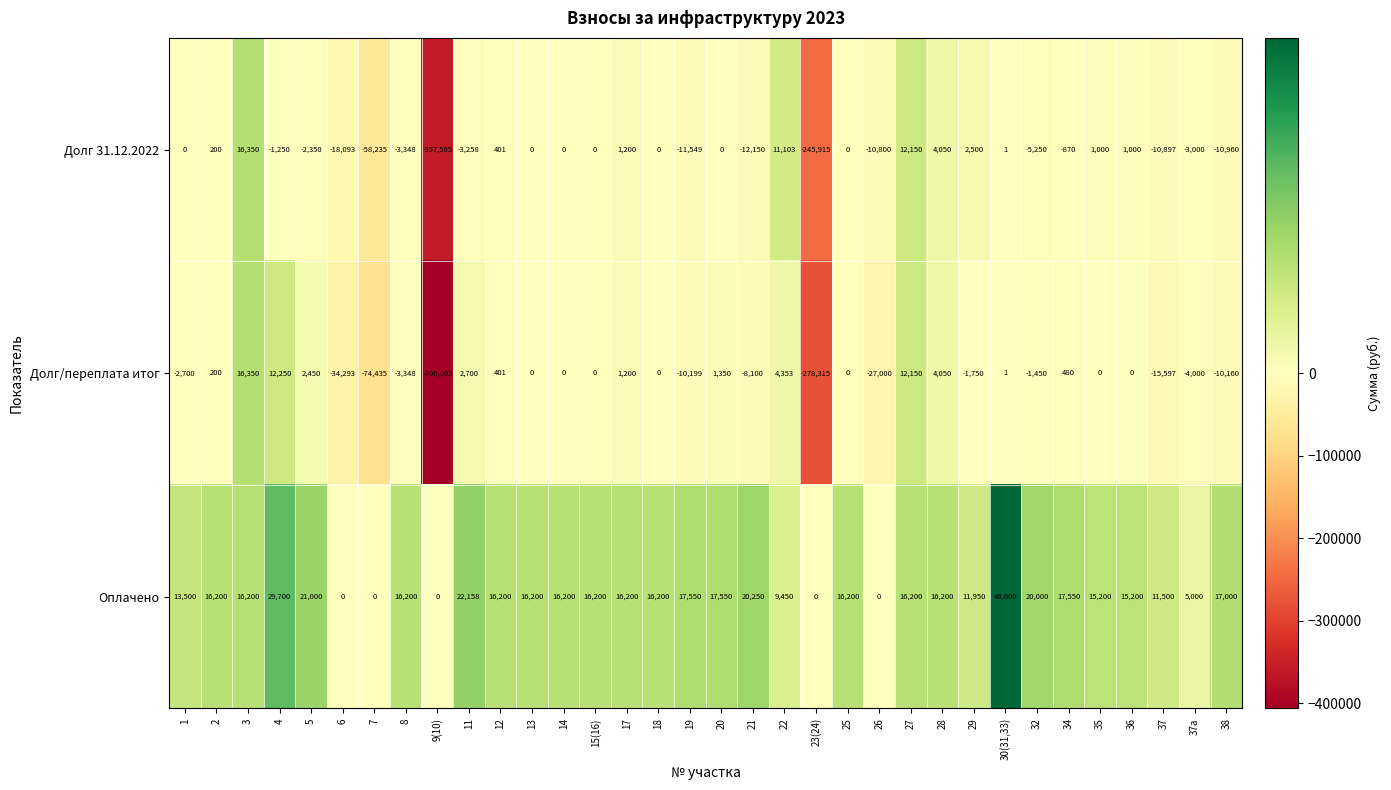

What is the sum of all Долг 31.12.2022 values?

-705535